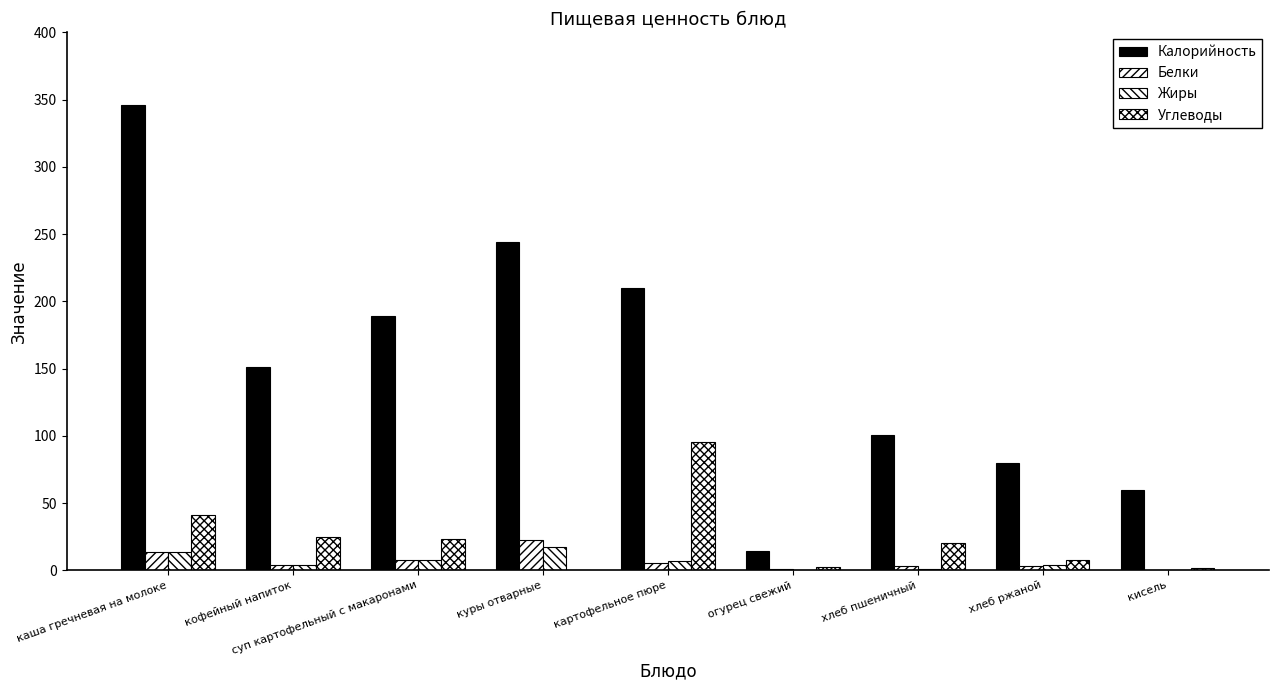

Reading left to right, what are all the values shown in this chart?

Калорийность: 346.1	151.4	189.2	244.0	210.2	14.0	100.5	80.0	60.0
Белки: 13.3	3.9	7.3	22.6	5.6	0.8	3.4	3.2	0.0
Жиры: 13.5	3.8	7.9	17.0	6.6	0.1	0.7	4.0	0.0
Углеводы: 41.3	25.1	23.3	0.0	95.6	2.5	19.9	7.3	2.0